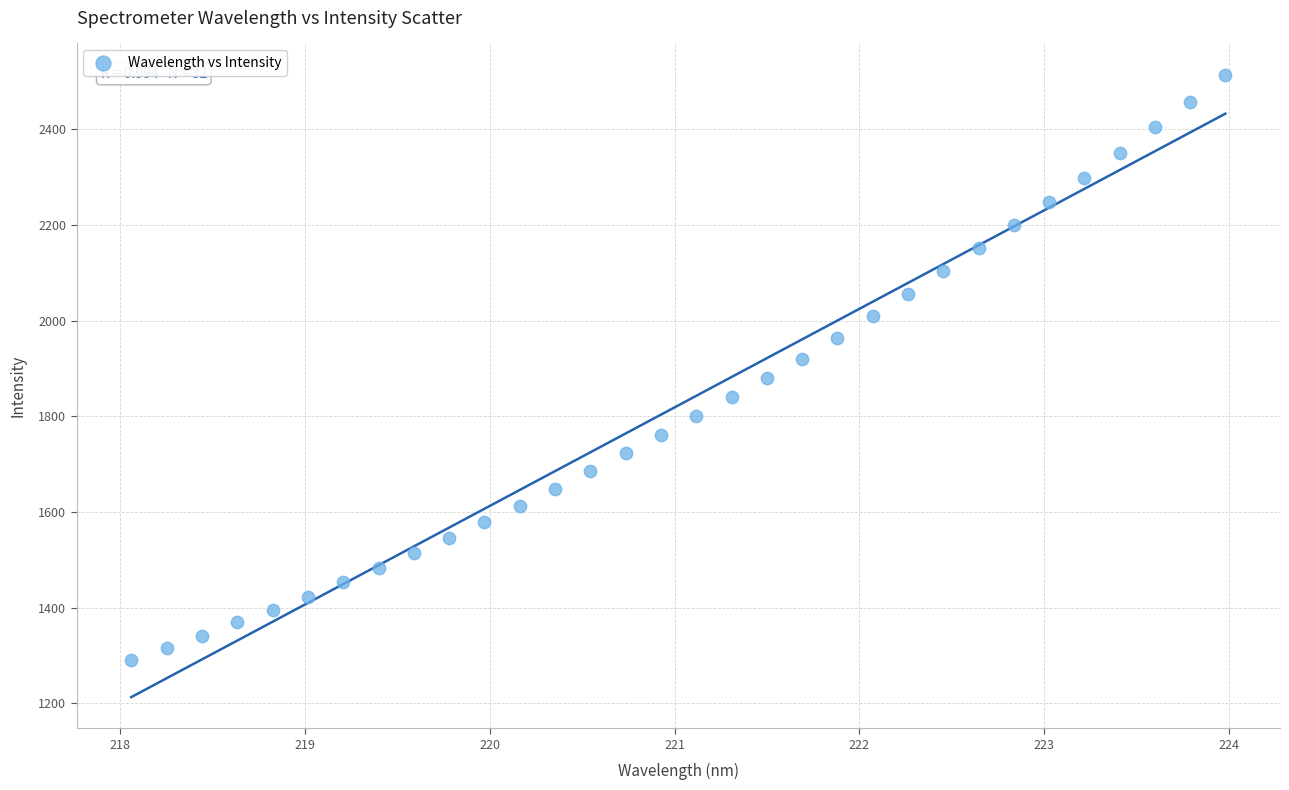

What is the range of Y values (max minus min)?

1223.7